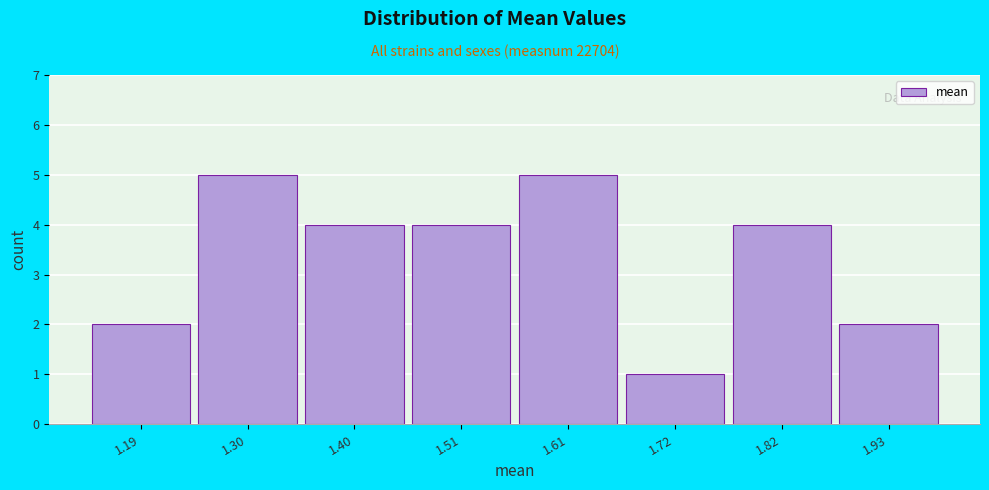

Reading left to right, transcribe all the data shown in this chart.

2	5	4	4	5	1	4	2